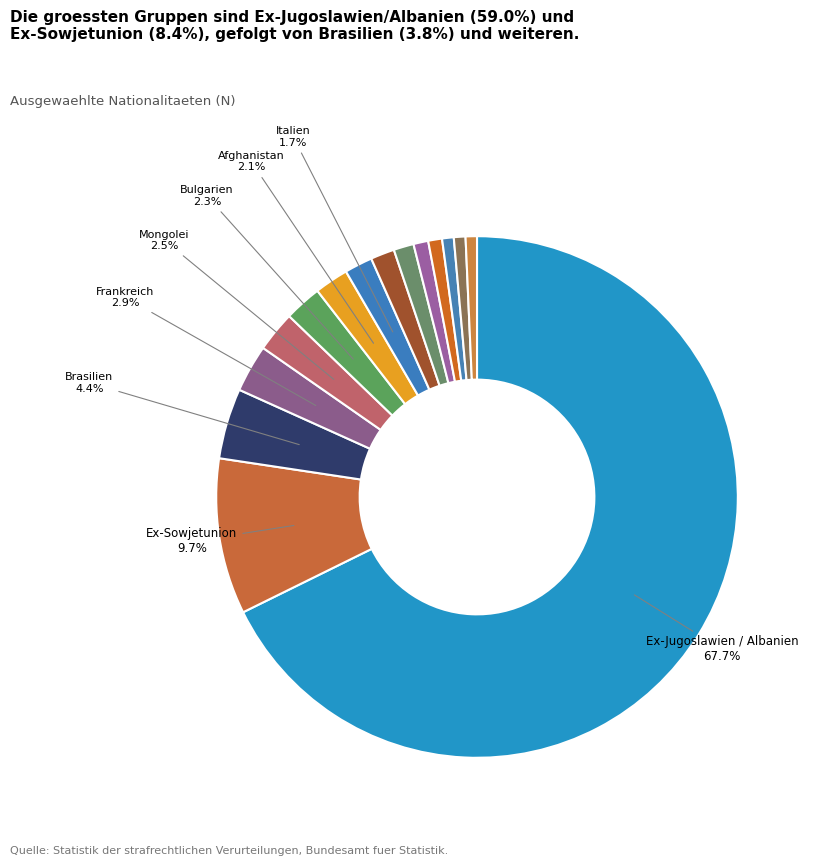

Count the number of slices in the pie.

15